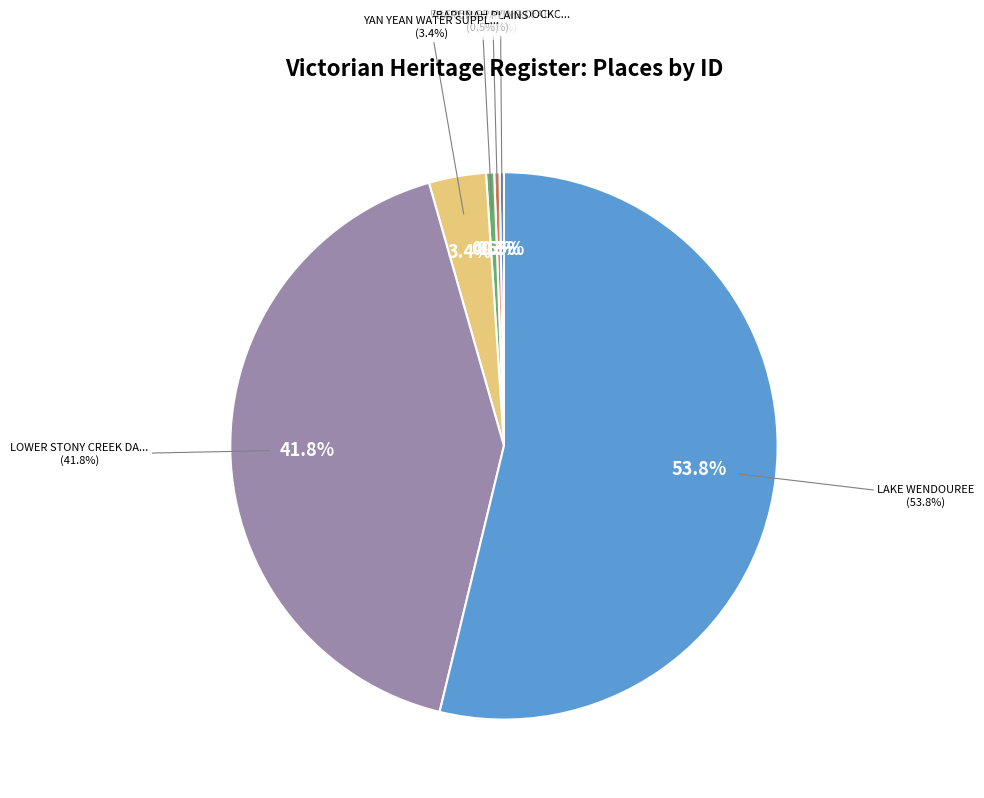

True or false: ALFRED GRAVING DOCK accounts for 0% of the total.

True